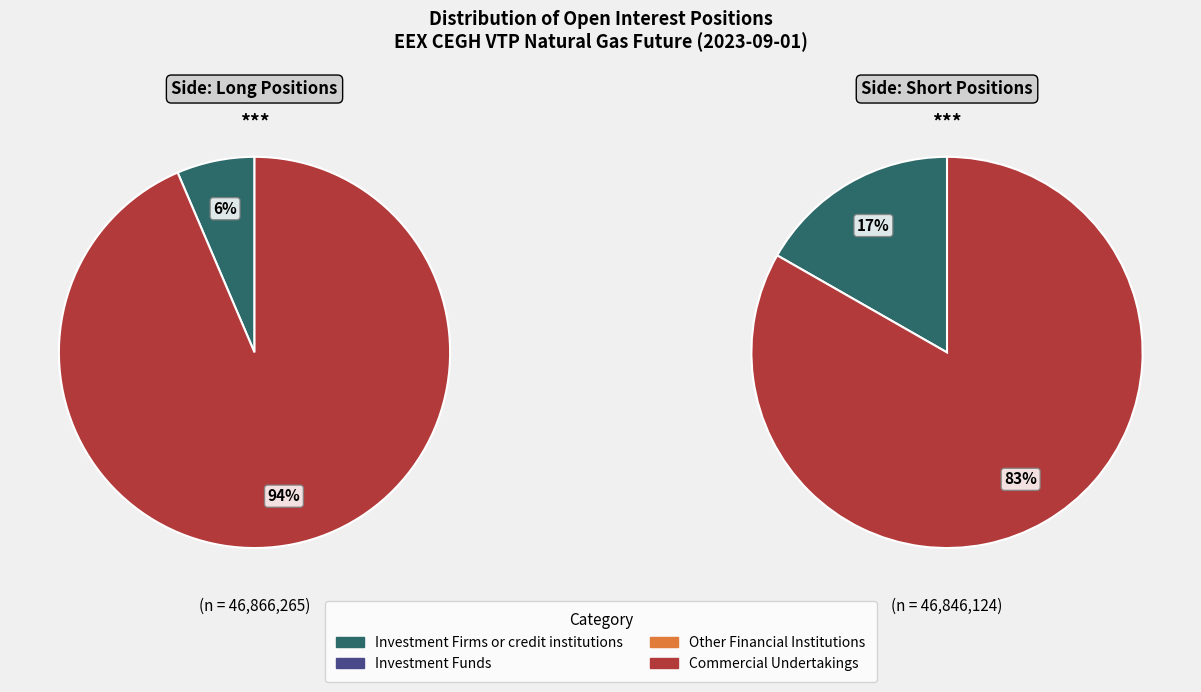

How much of the chart is everything except Investment Firms or credit institutions?

93.6%